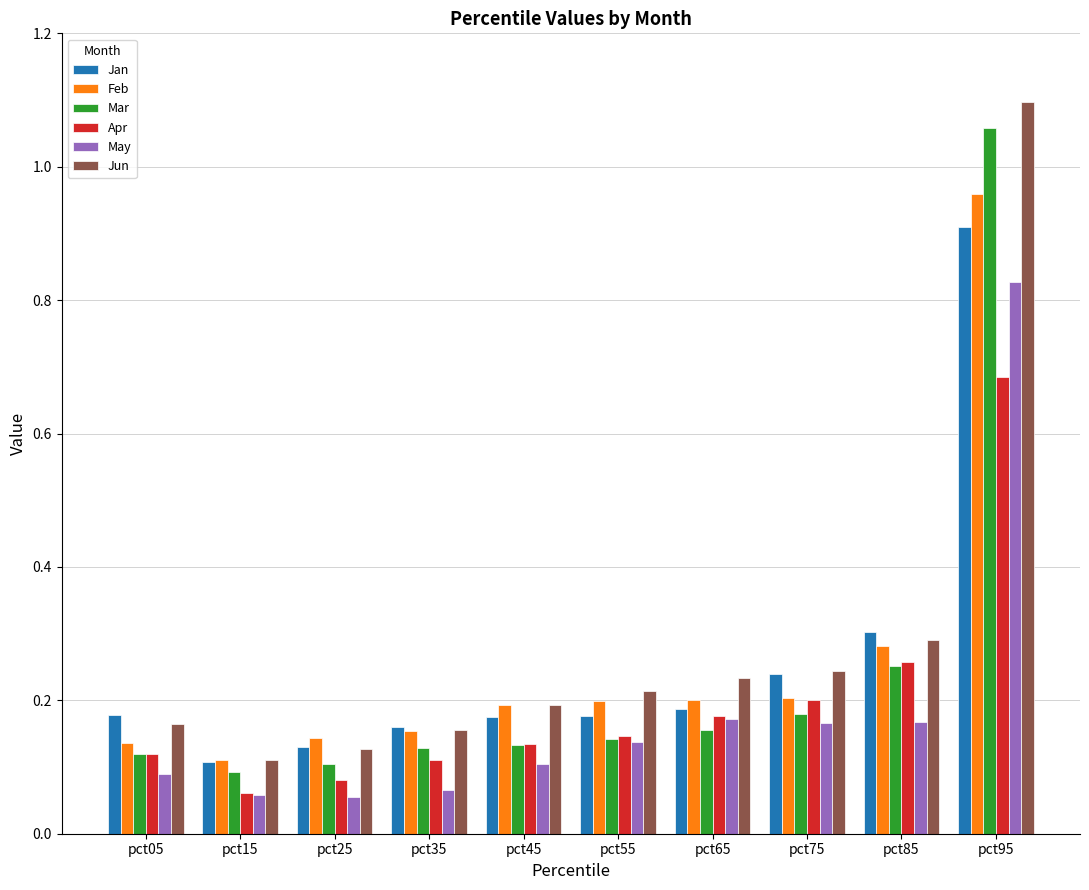

Which series changed the most between pct55 and pct95?

Mar